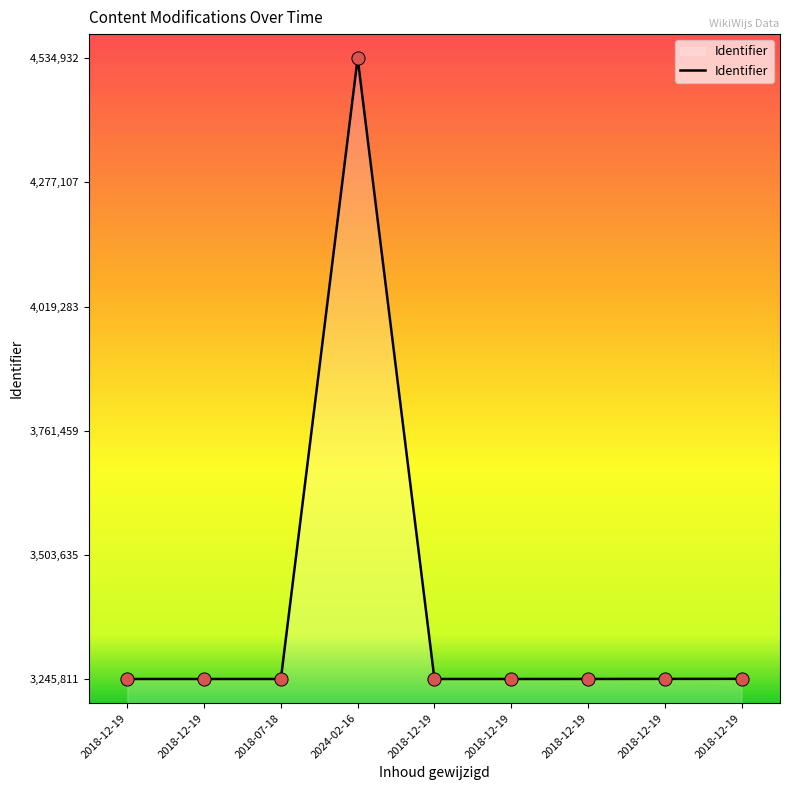

Between 2018-12-19 and 2018-12-19, which is larger?

2018-12-19